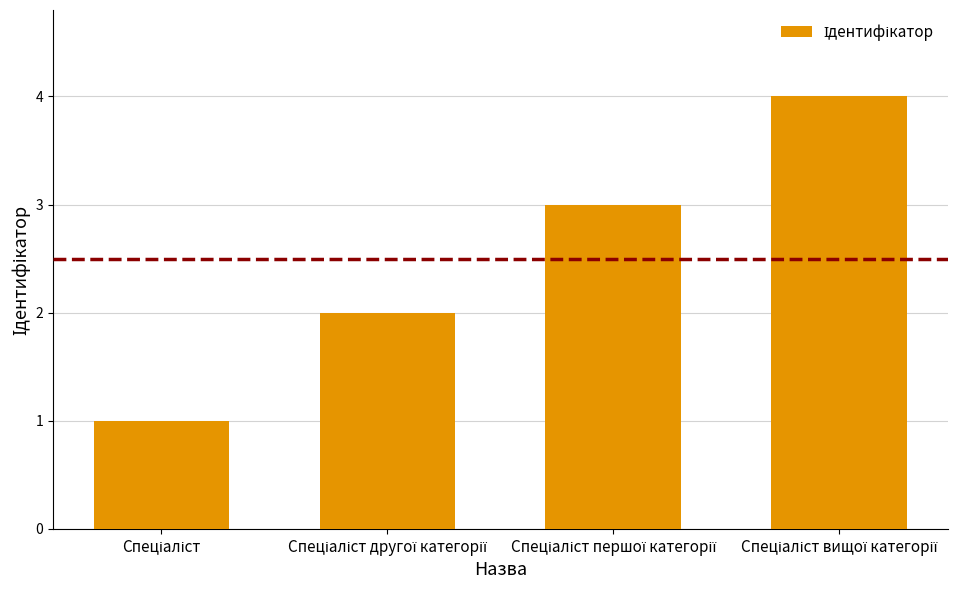

What is the value of the 3rd bar from the left?

3